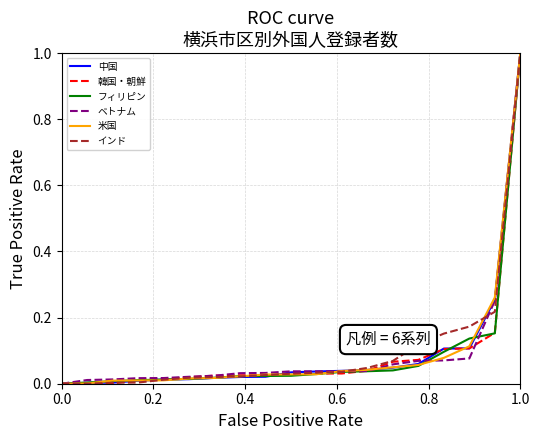

What is the maximum value shown in the chart?

1.0